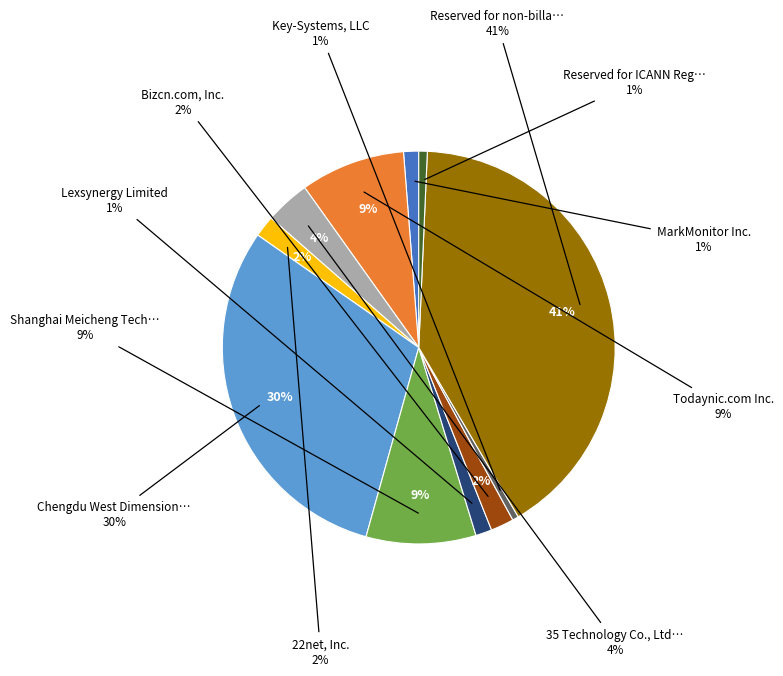

Does Shanghai Meicheng Technology Information represent more than half of the total?

No